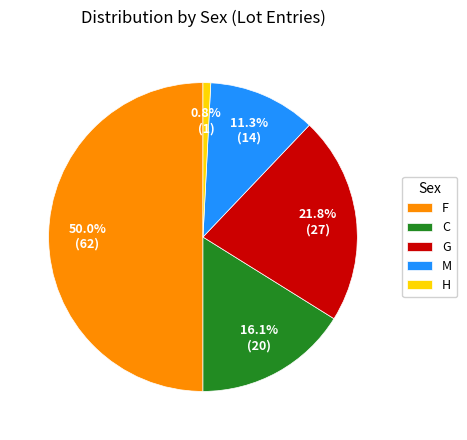

What is the smallest slice in the pie chart?

H